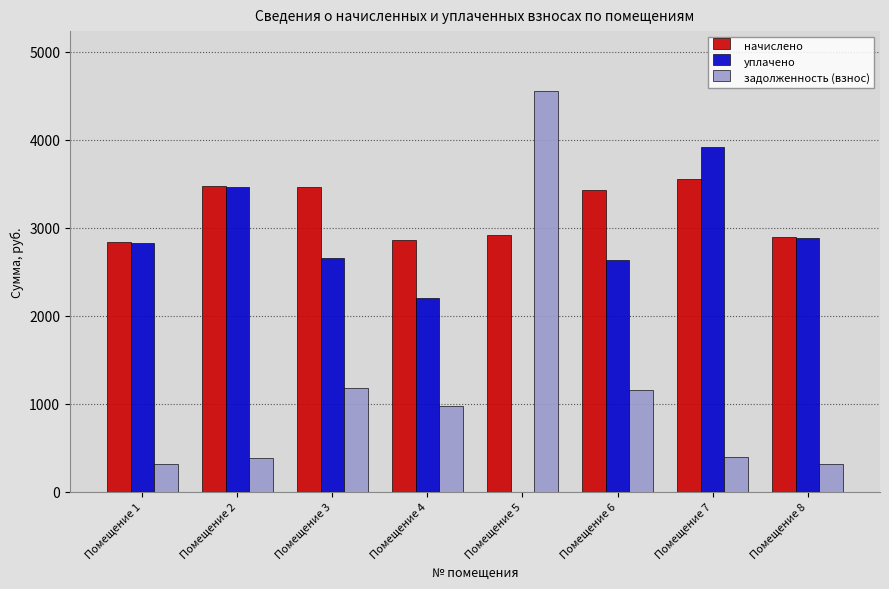

At which label does уплачено reach its peak?

Помещение 7